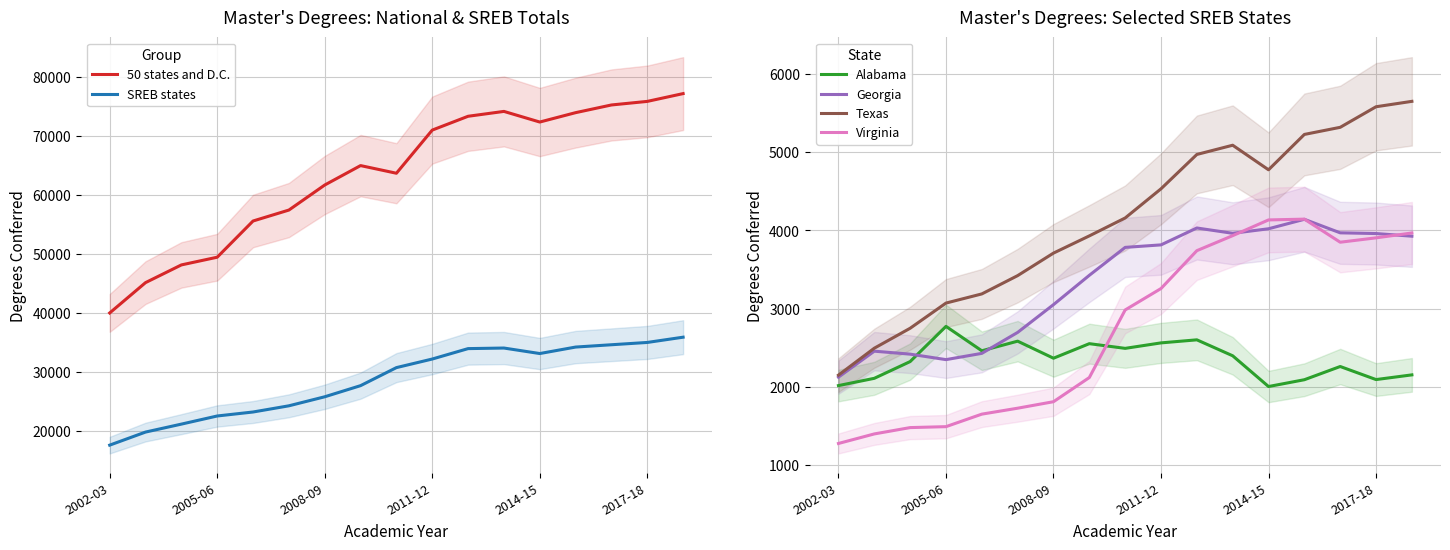

In SREB states, how many points are higher than both neighbors (excluding endpoints)?

1